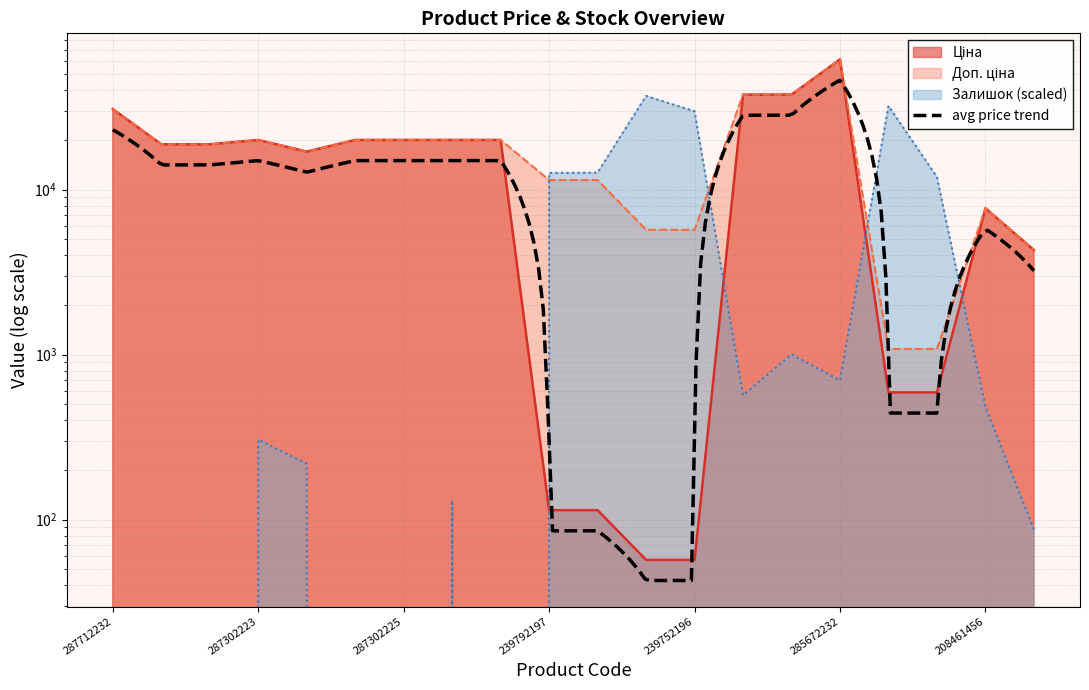

Which category has the lowest value across all series?

287712232